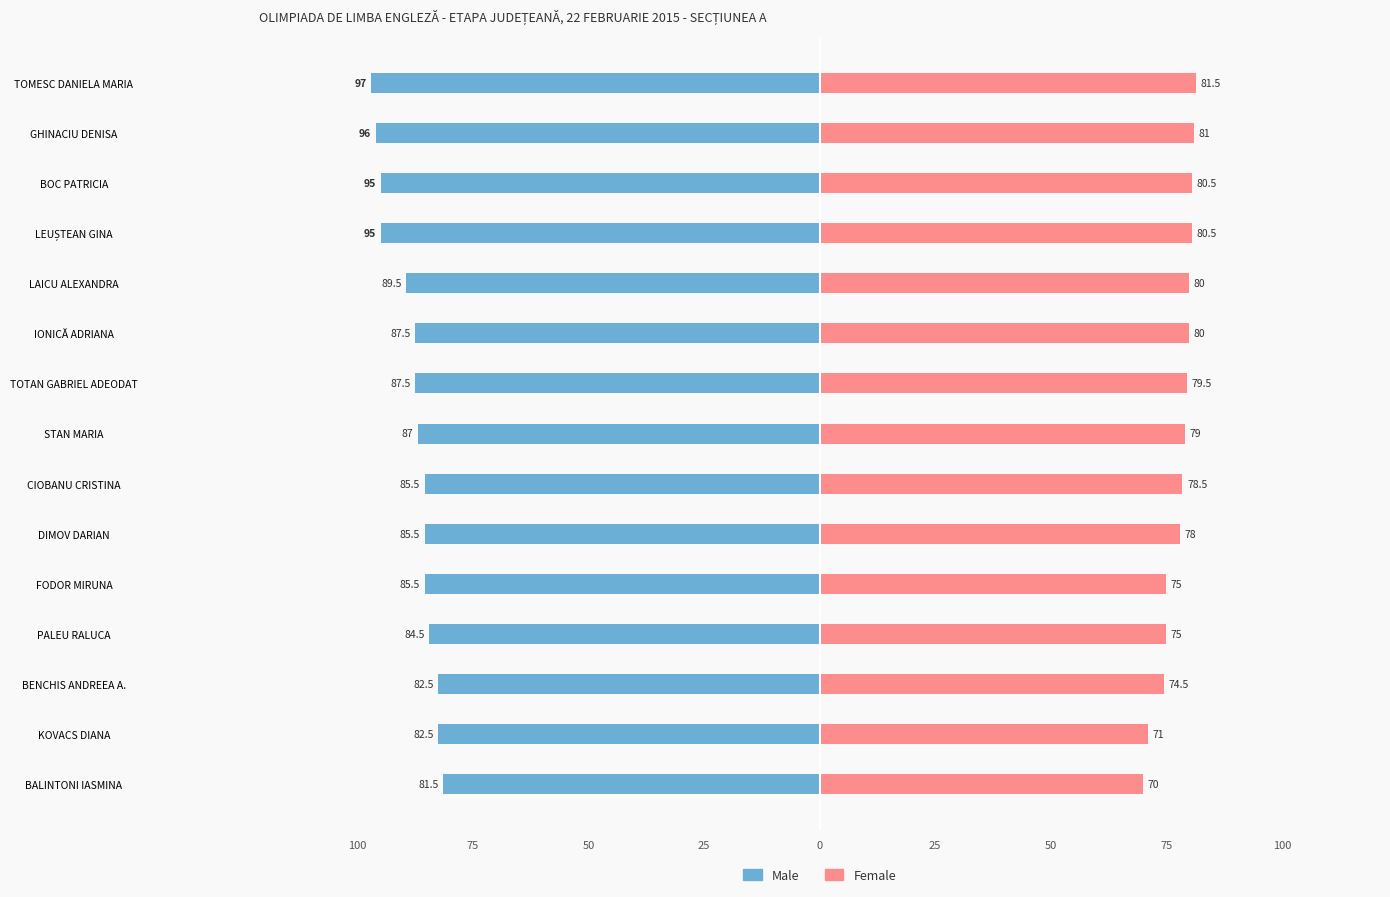

Rank the series at IONICĂ ADRIANA from highest to lowest value.

Female, Male